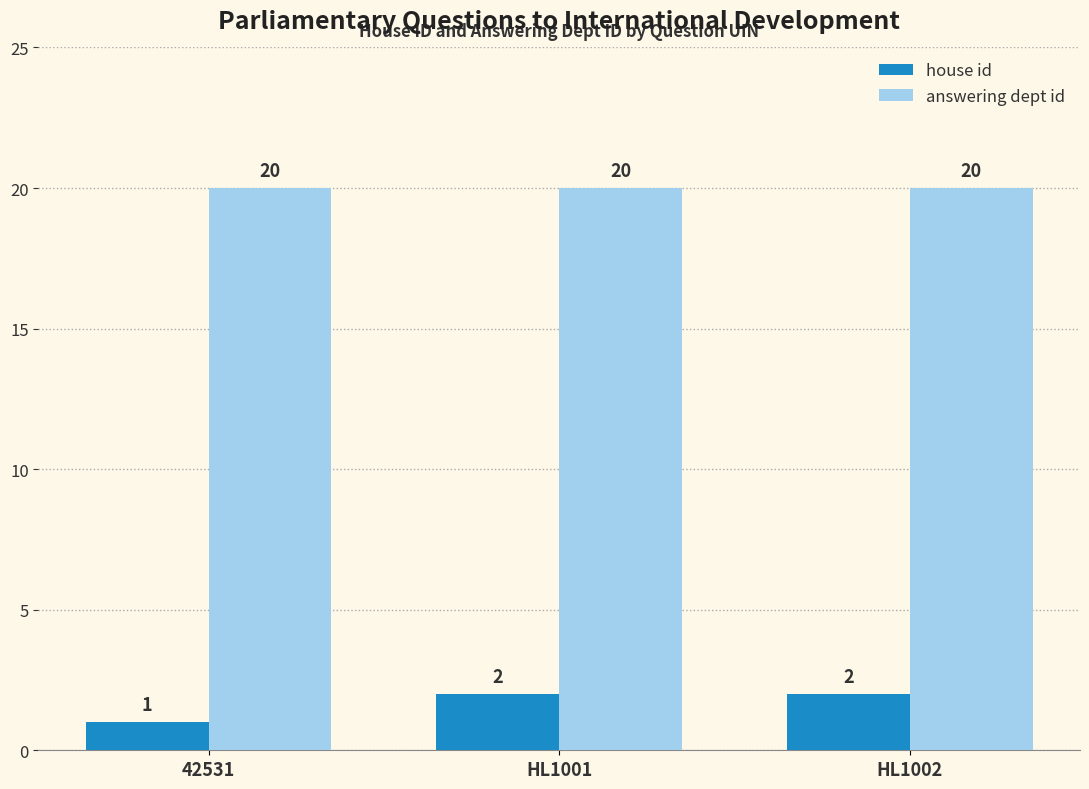

Reading left to right, what are all the values shown in this chart?

house id: 42531=1	HL1001=2	HL1002=2
answering dept id: 42531=20	HL1001=20	HL1002=20